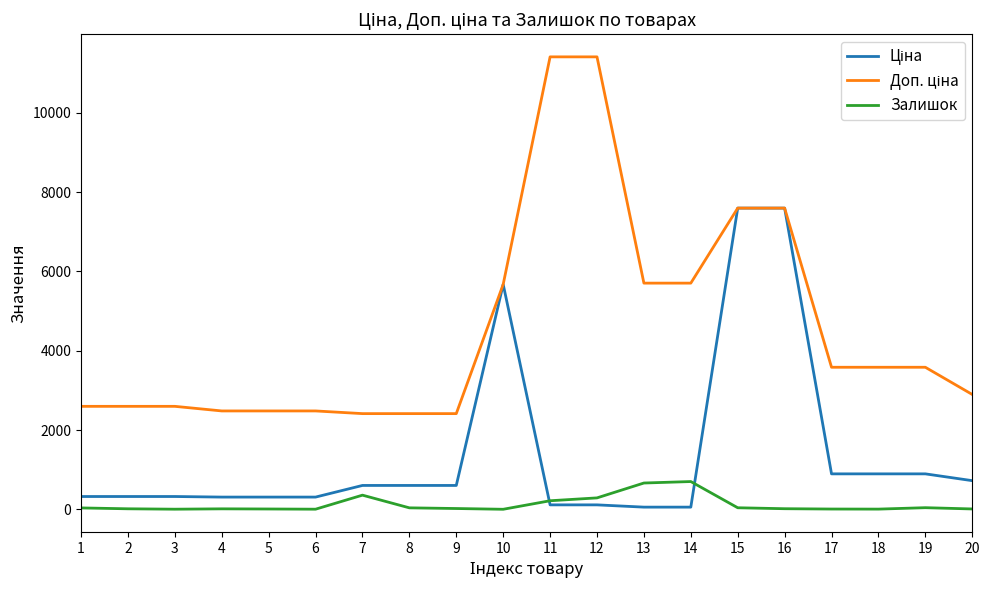

What is the maximum value shown in the chart?

11410.0